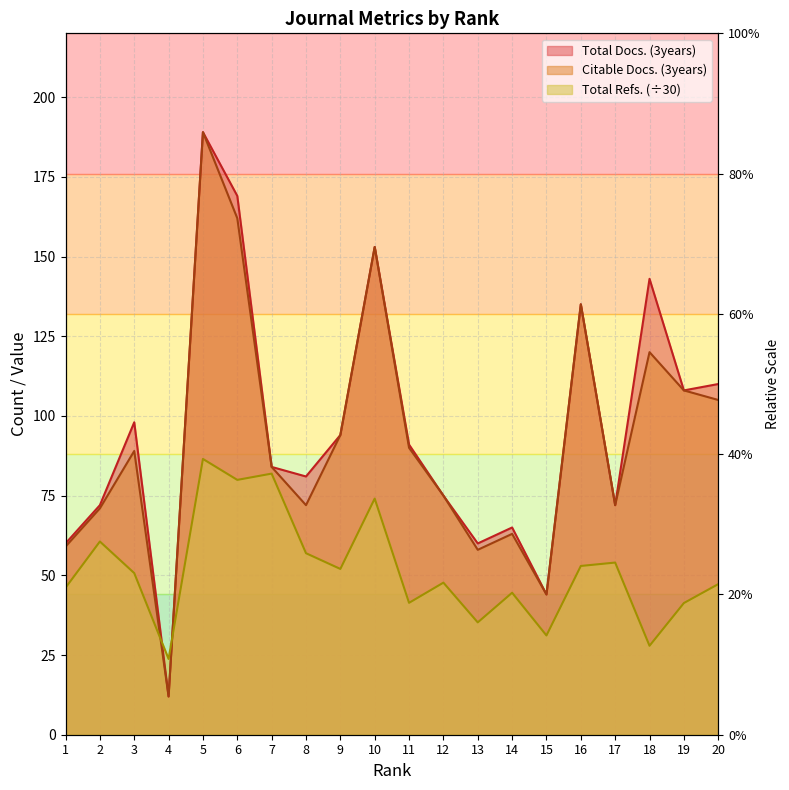

How many lines are shown in the chart?

3